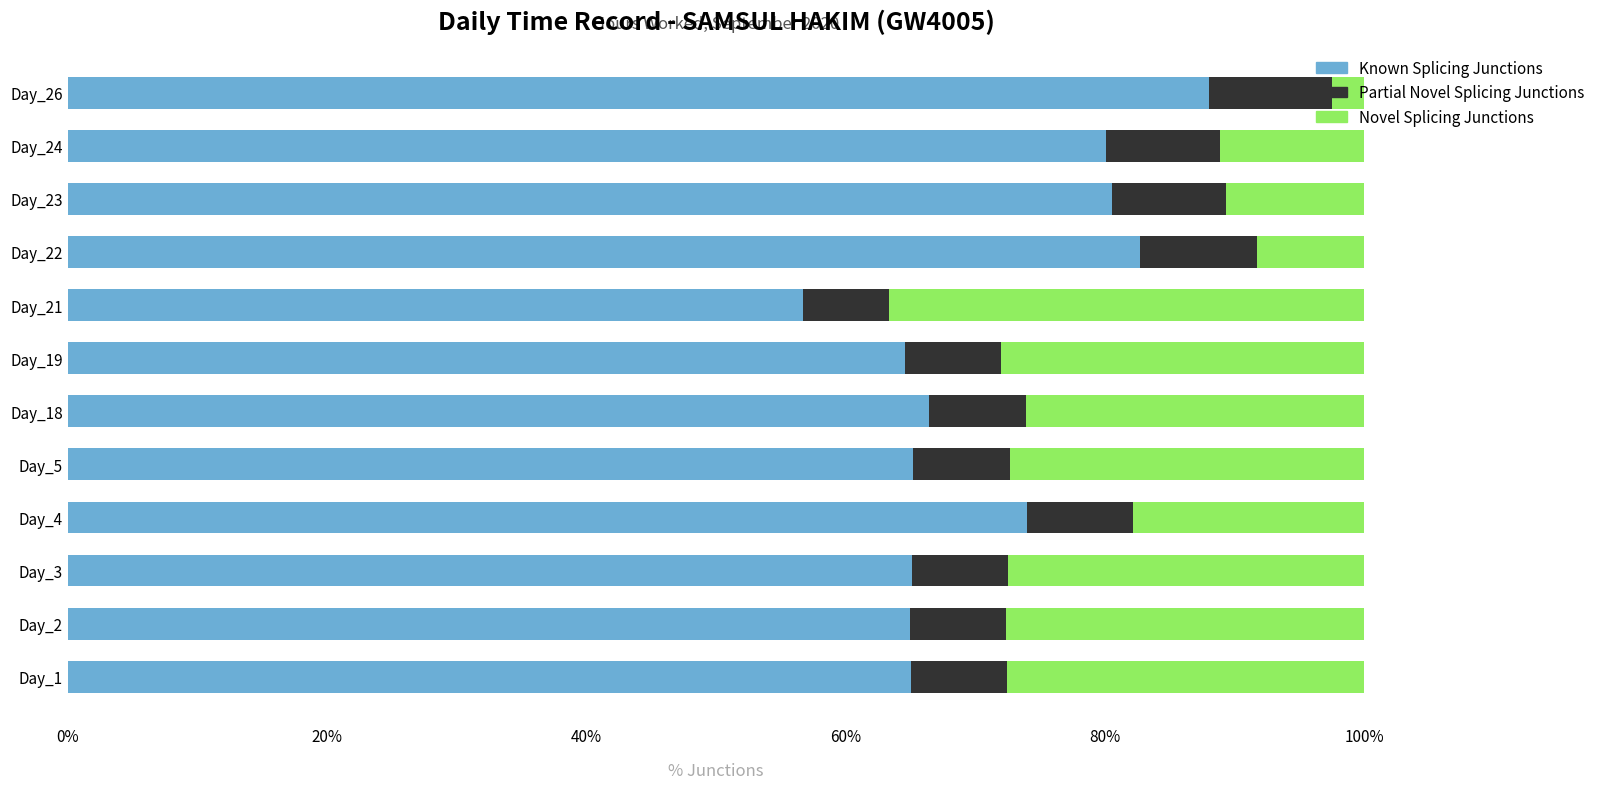

Where is Known Splicing Junctions nearest to the value 72?

Day_4